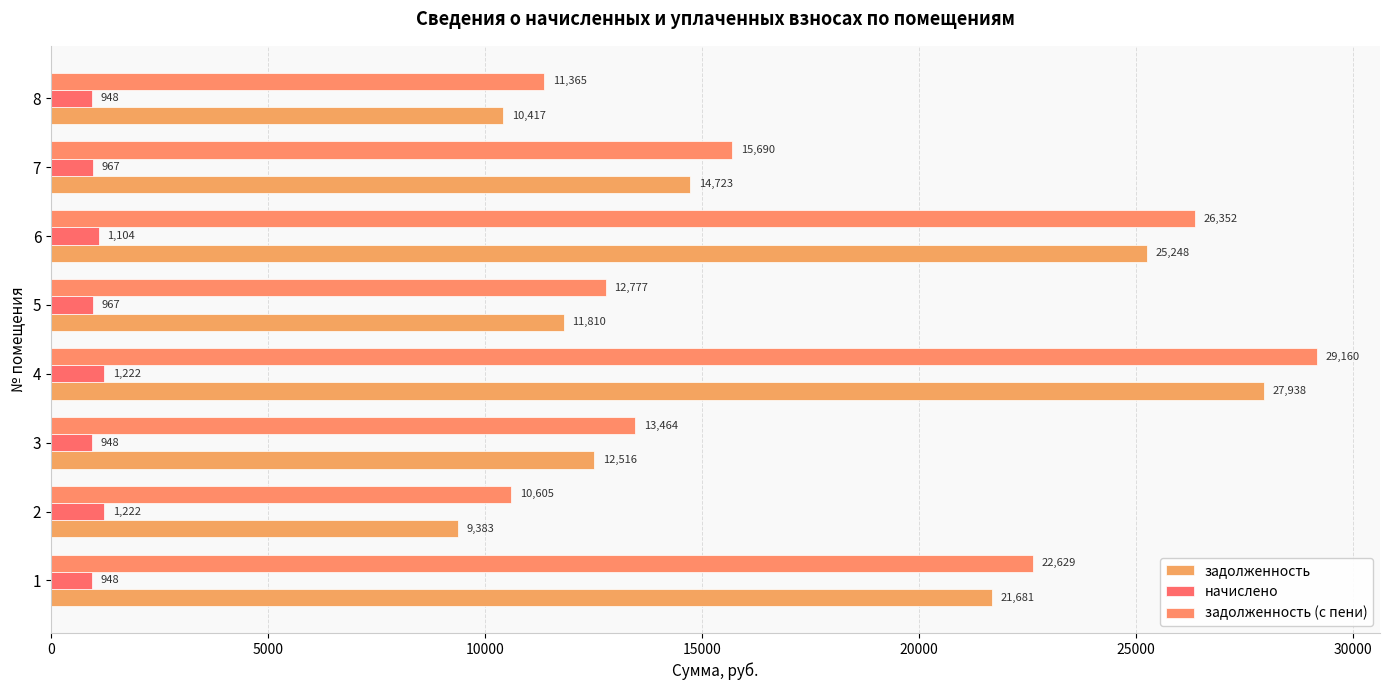

Which series has the widest spread of values?

задолженность (с пени)